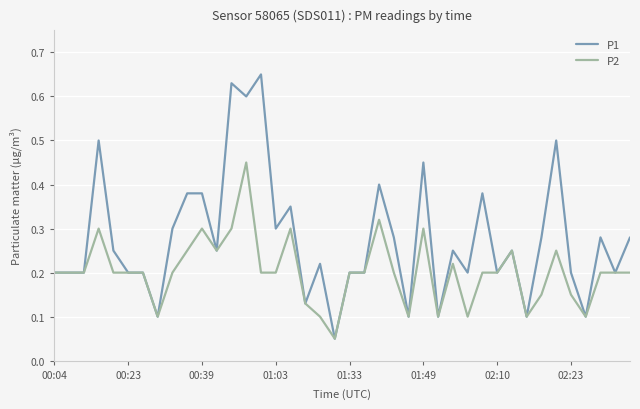

List the series in order of their peak value, lowest first.

P2, P1